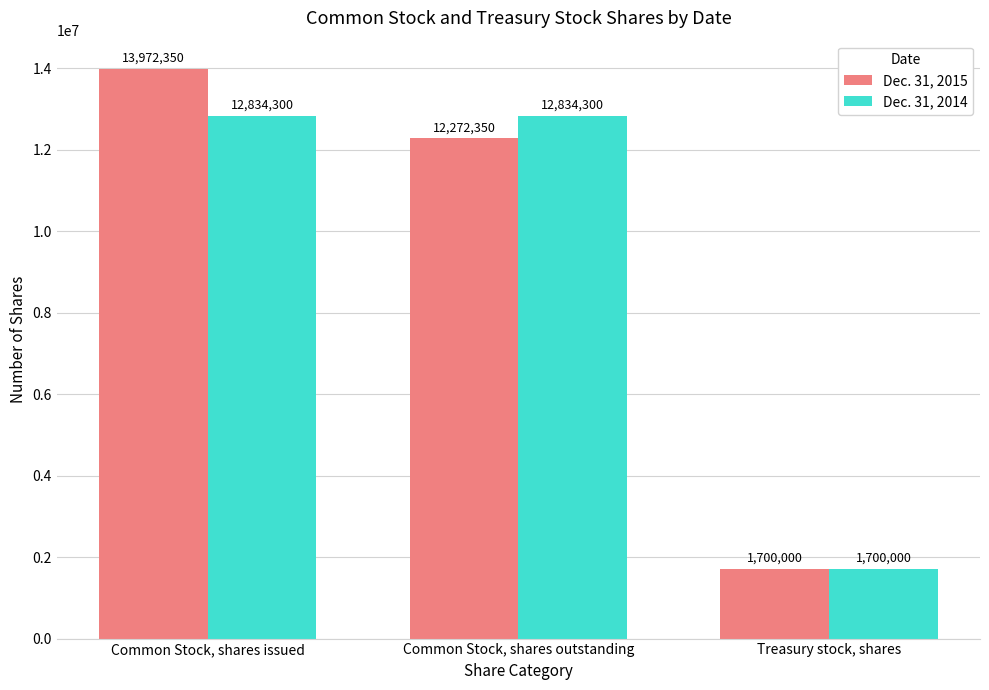

True or false: Dec. 31, 2014 has a value of 2419200 at Treasury stock, shares.

False